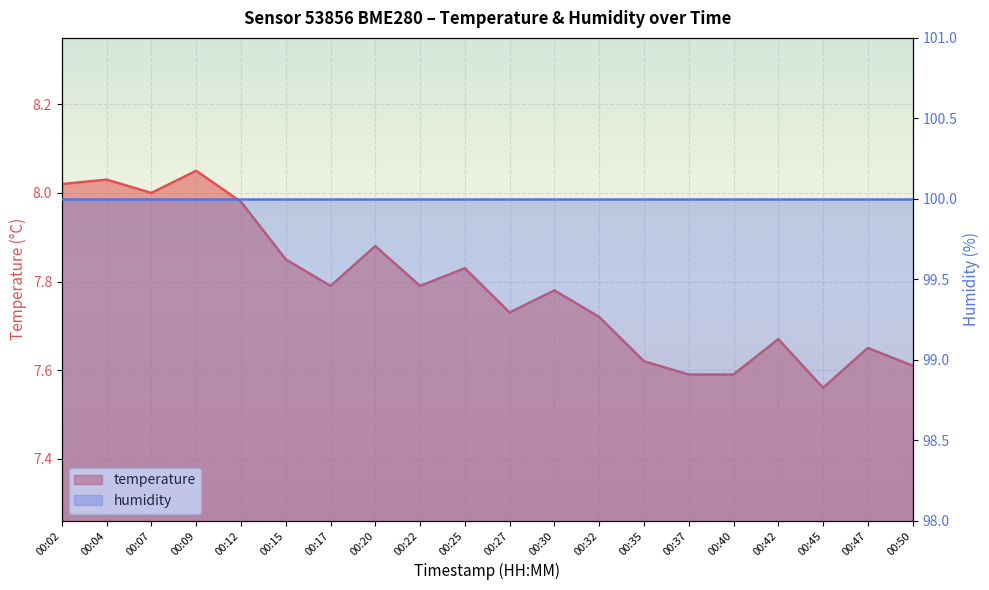

How many interior local valleys (lower than both neighbors) does the data have?

5